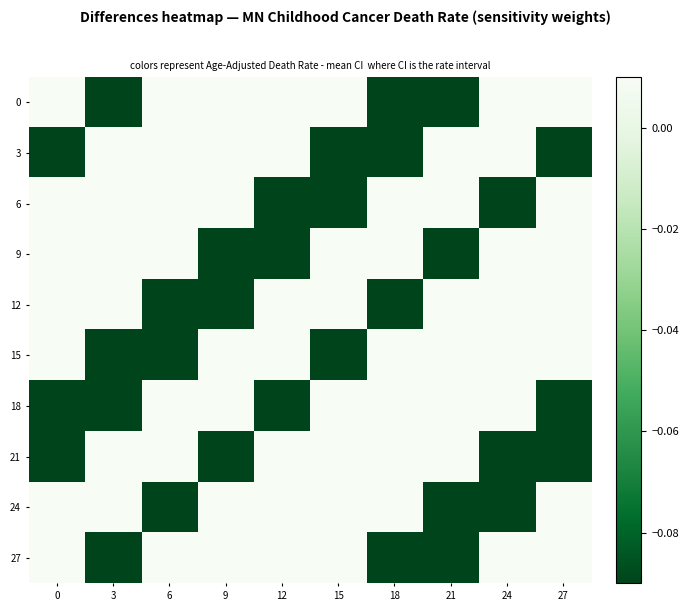

Which label corresponds to the largest value in the chart?

24